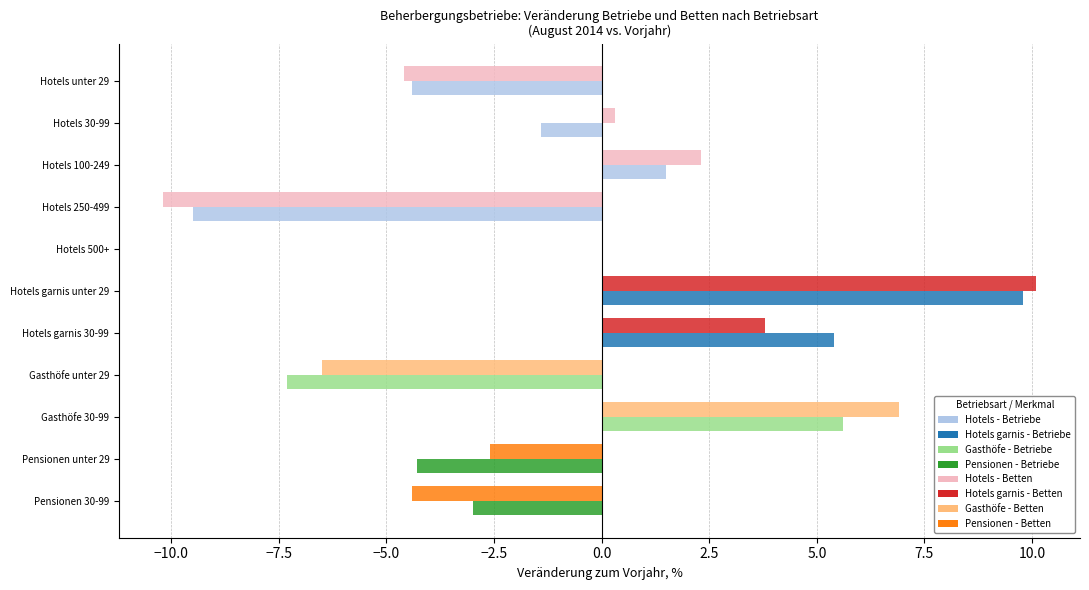

How many data points does each series have?

11